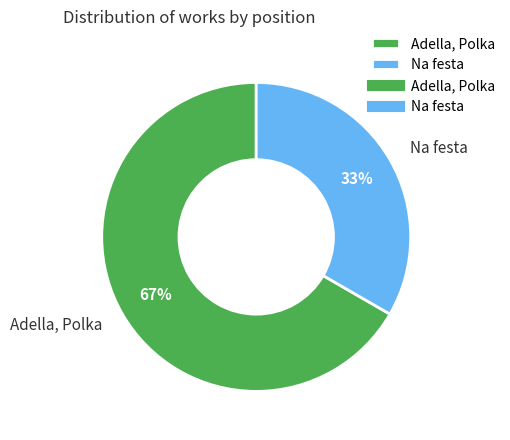

To the nearest percent, what portion does Adella, Polka represent?

67%